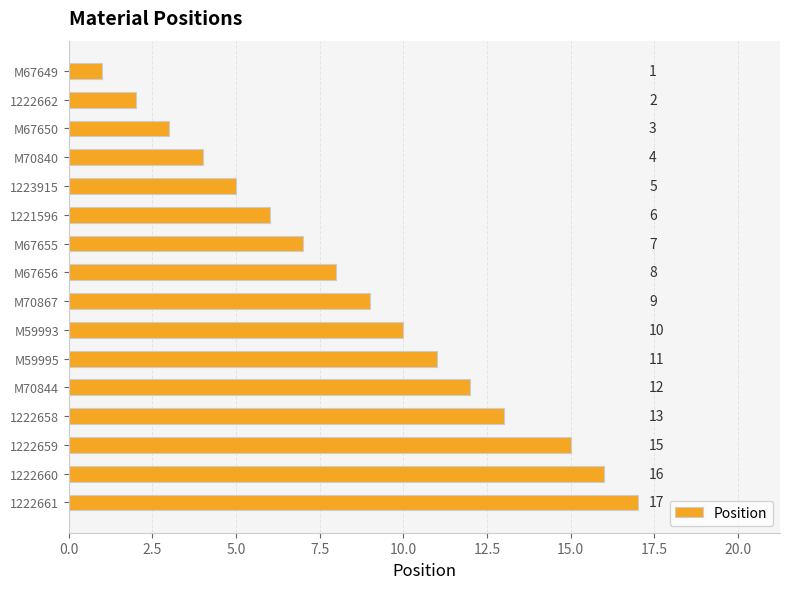

List the labels in order of value, smallest first.

M67649, 1222662, M67650, M70840, 1223915, 1221596, M67655, M67656, M70867, M59993, M59995, M70844, 1222658, 1222659, 1222660, 1222661